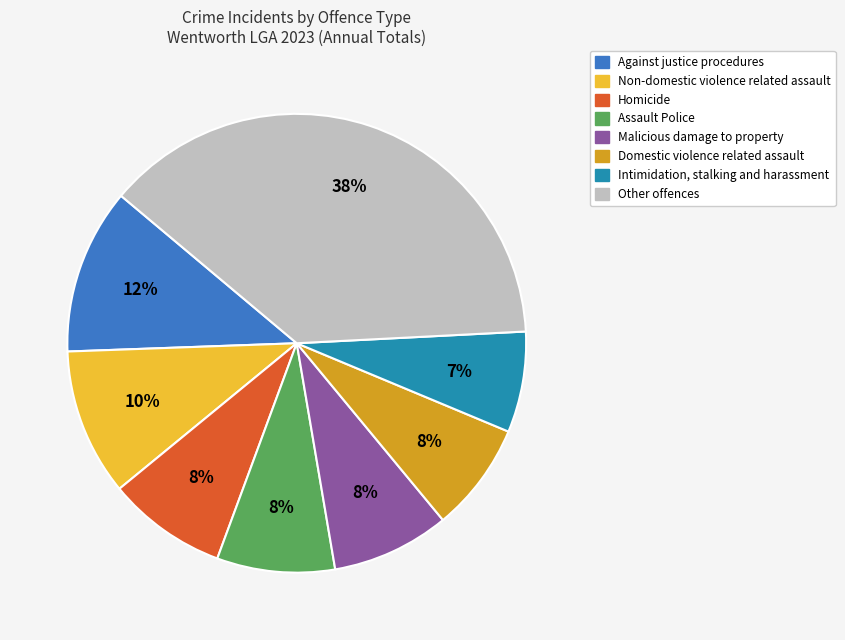

Is there a majority slice in this chart?

No